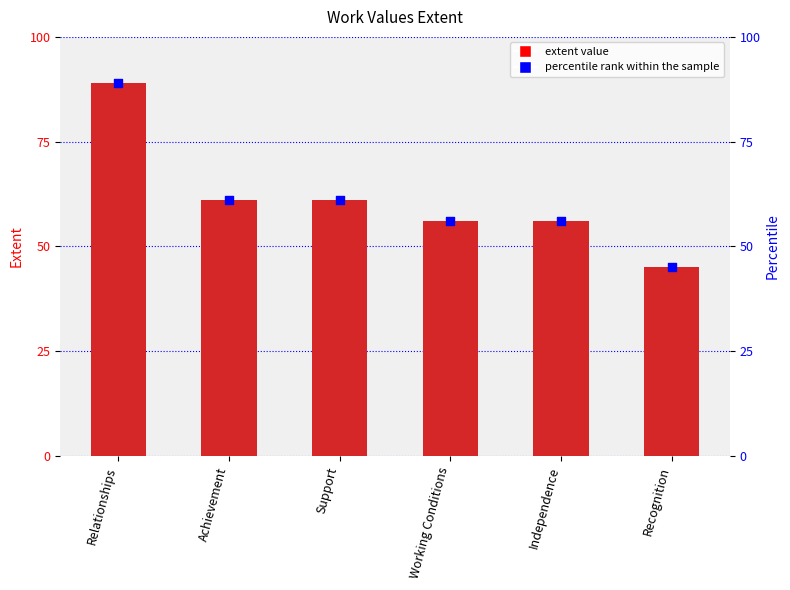

Which series contains the lowest Y value?

Extent